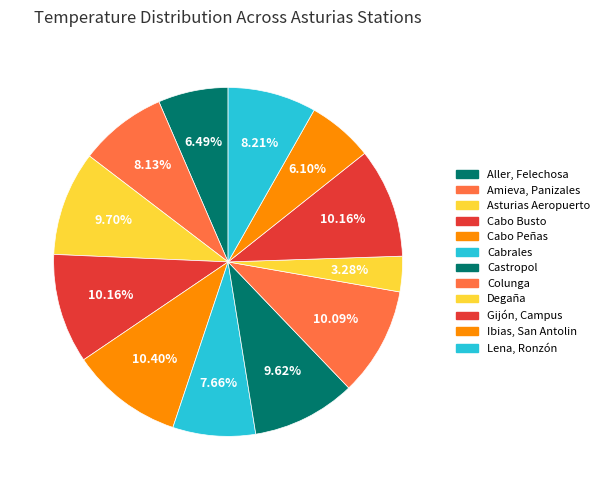

The Castropol slice represents 22% of the pie. True or false?

False